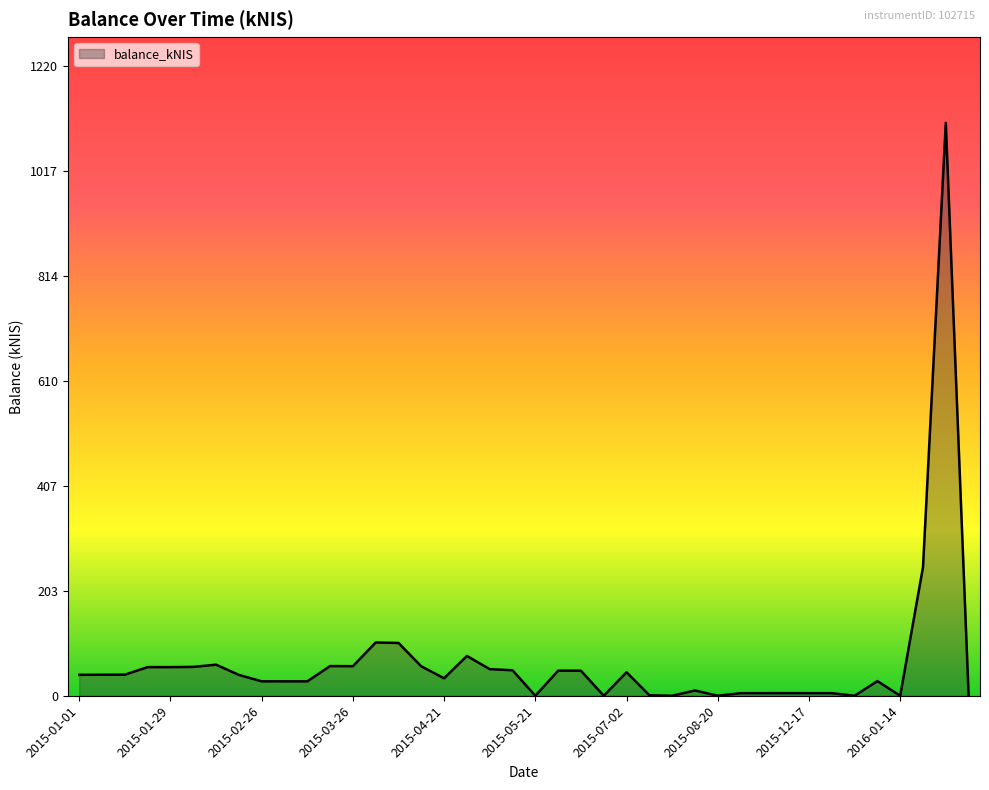

What is the difference between the maximum and minimum values?

1109.5